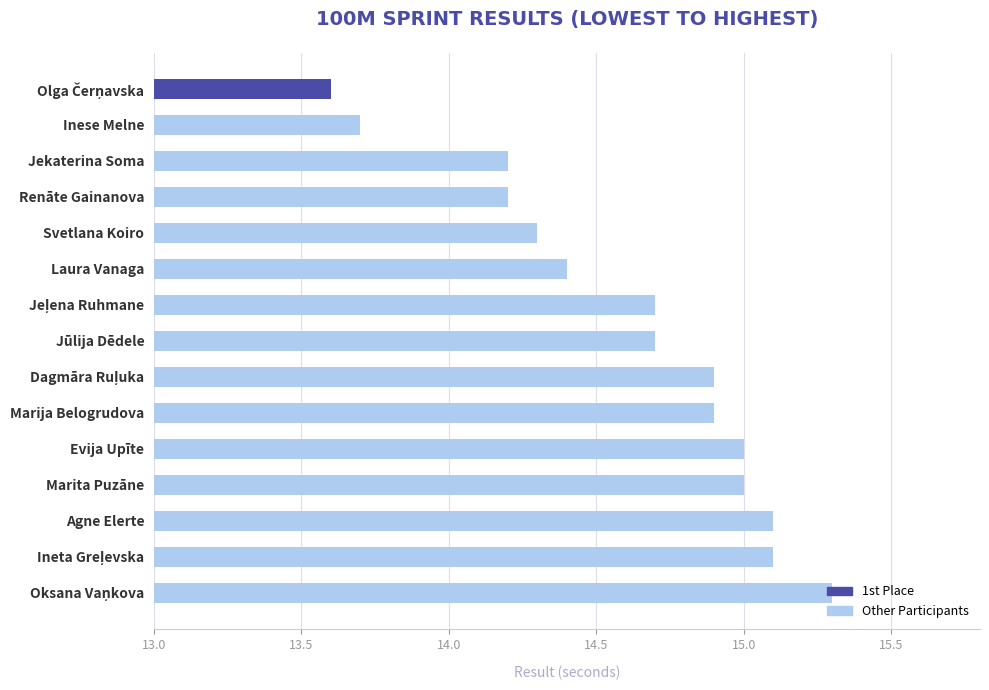

Between Evija Upīte and Svetlana Koiro, which is larger?

Evija Upīte